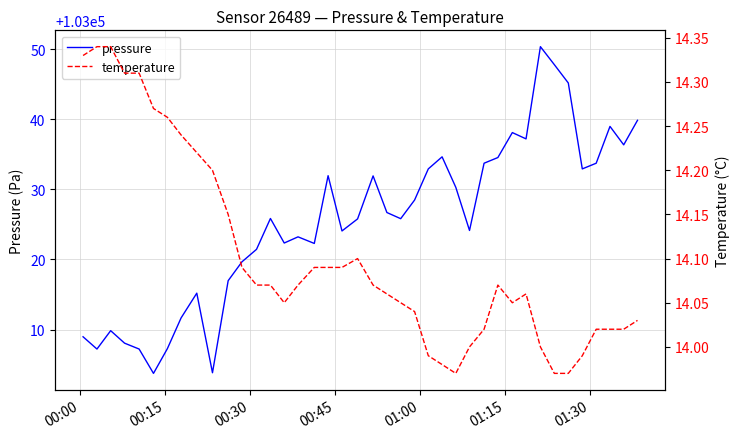

How many lines are shown in the chart?

2